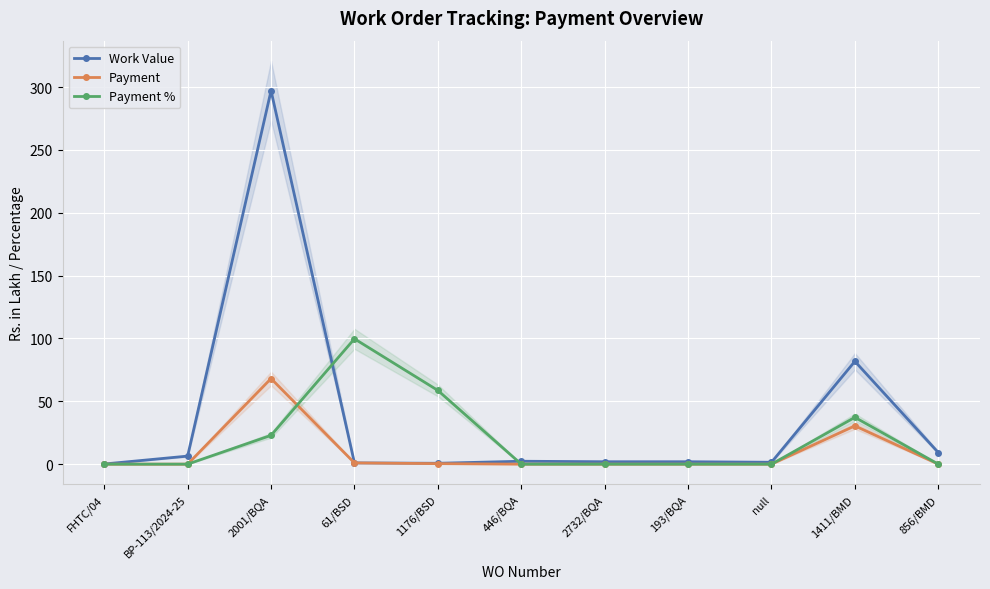

What is the difference between the Payment values at 61/BSD and 1176/BSD?

0.6